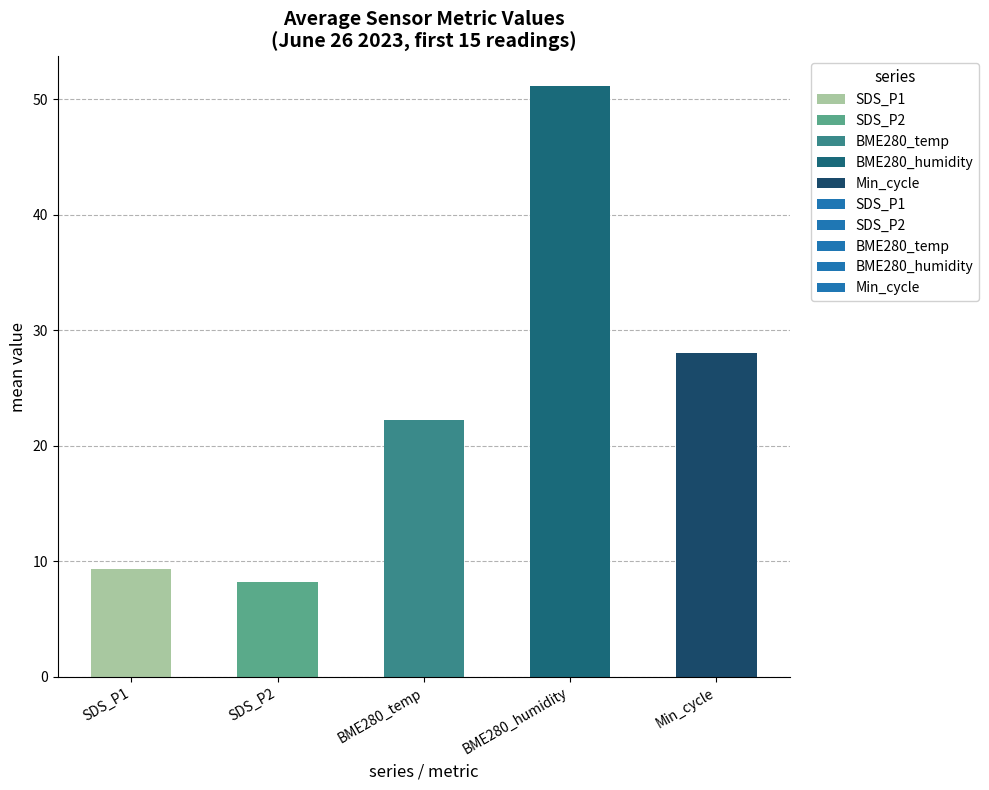

What is the change in value from SDS_P1 to BME280_humidity?

+41.8